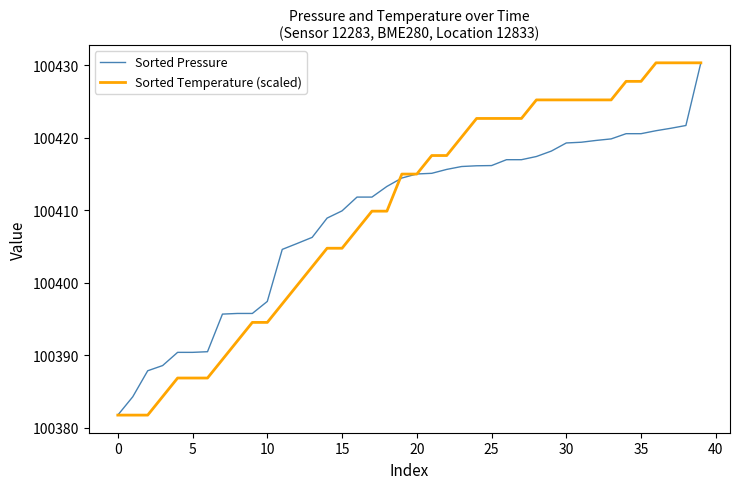

What is the greatest value displayed?

100430.3